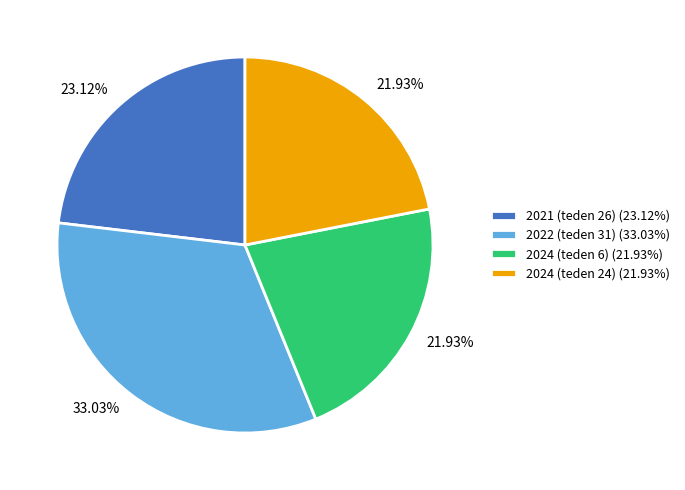

To the nearest percent, what portion does 2021 (teden 26) represent?

23%